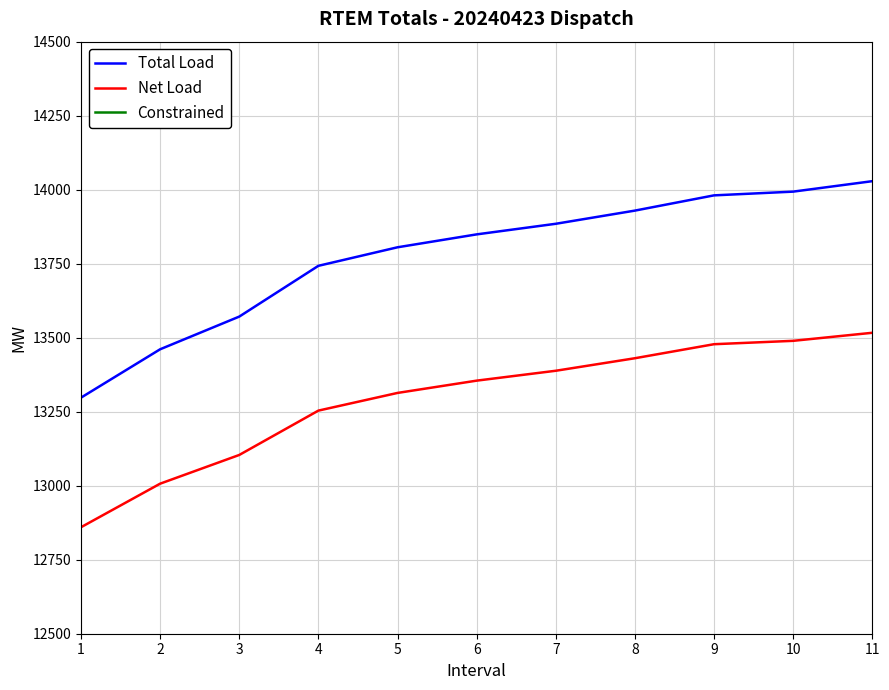

What is the difference between the maximum and minimum values in the Net Load series?

656.8